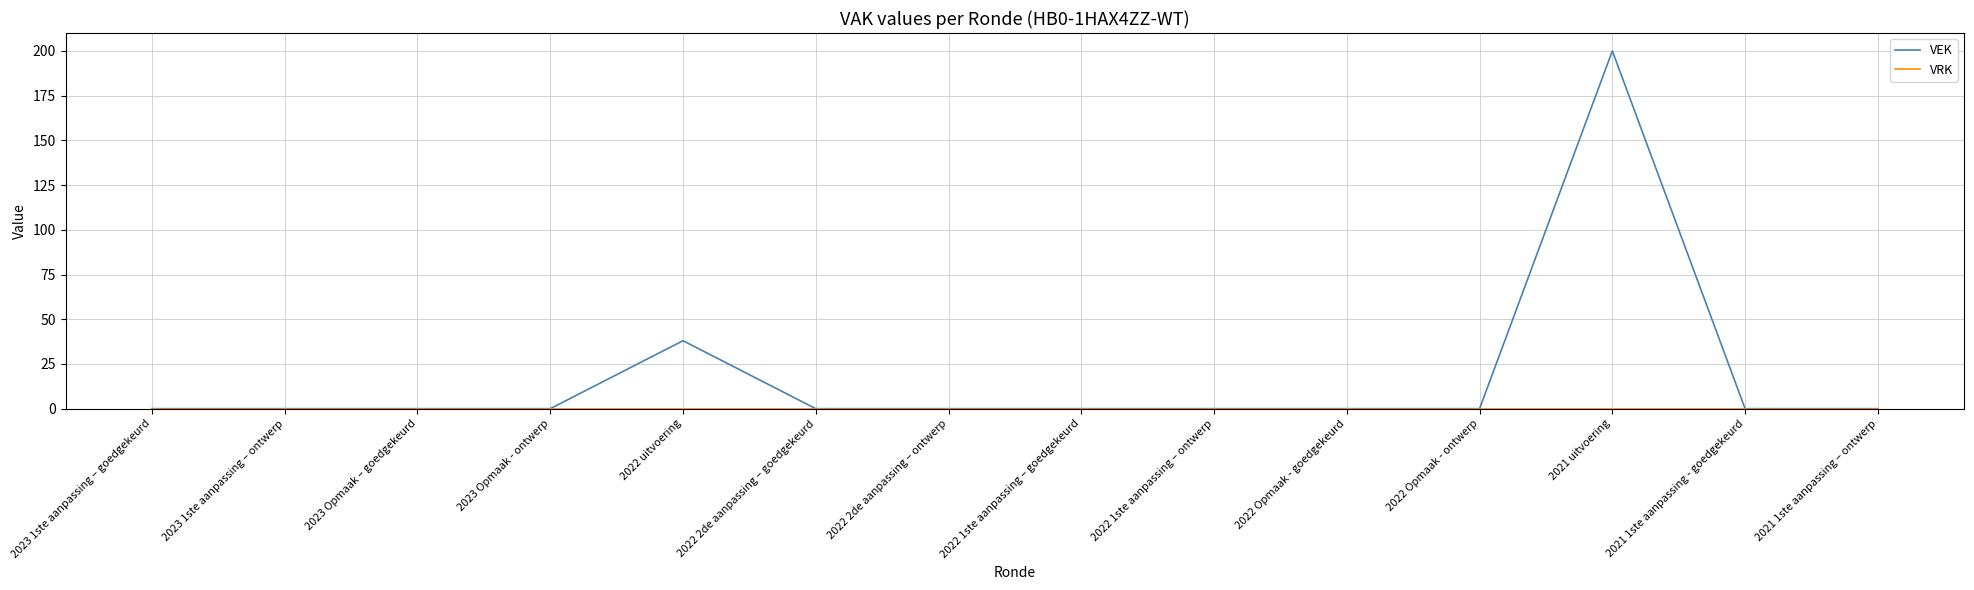

At which category is the sum across all series the highest?

2021 uitvoering